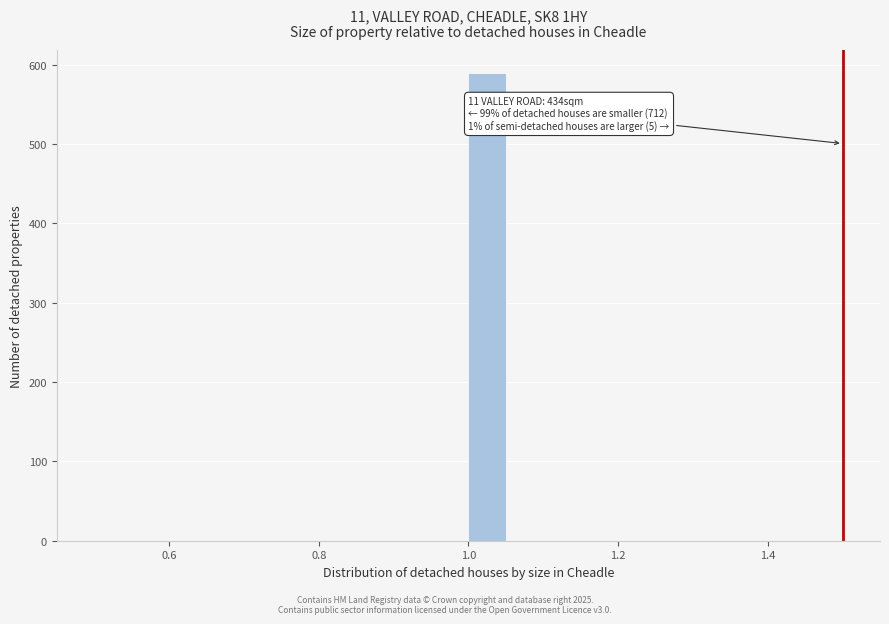

Read against the x-axis, roughly where is the centre of the tallest bar?

1.02